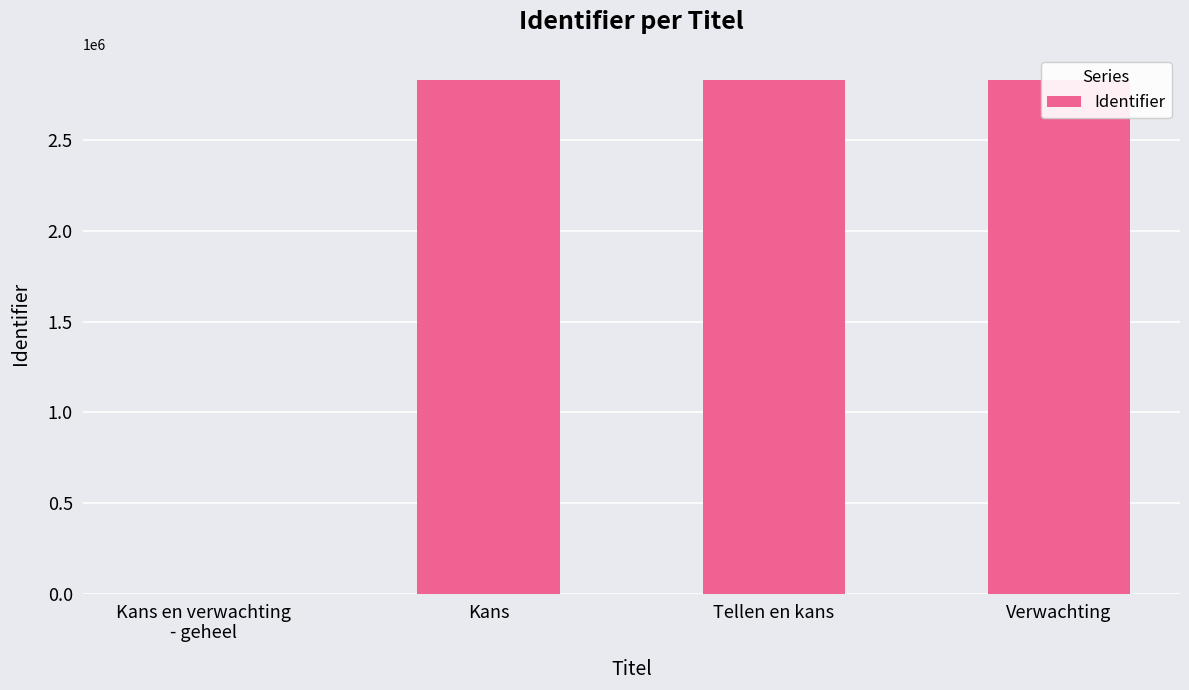

Rank the categories by value from lowest to highest.

Kans en verwachting
- geheel, Kans, Tellen en kans, Verwachting